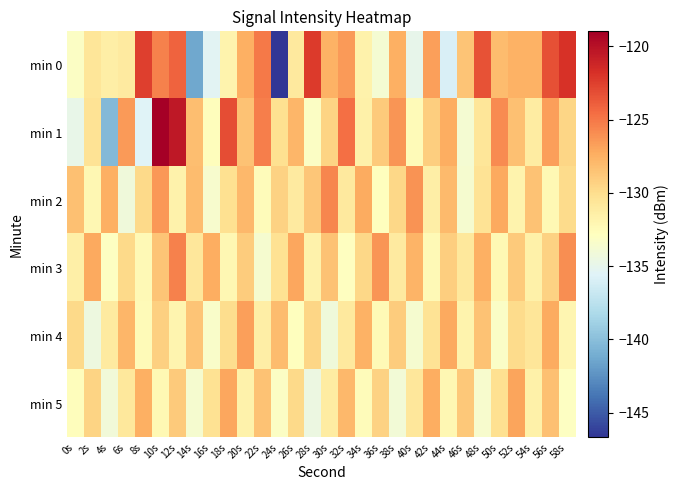

What is the greatest value displayed?

-119.0